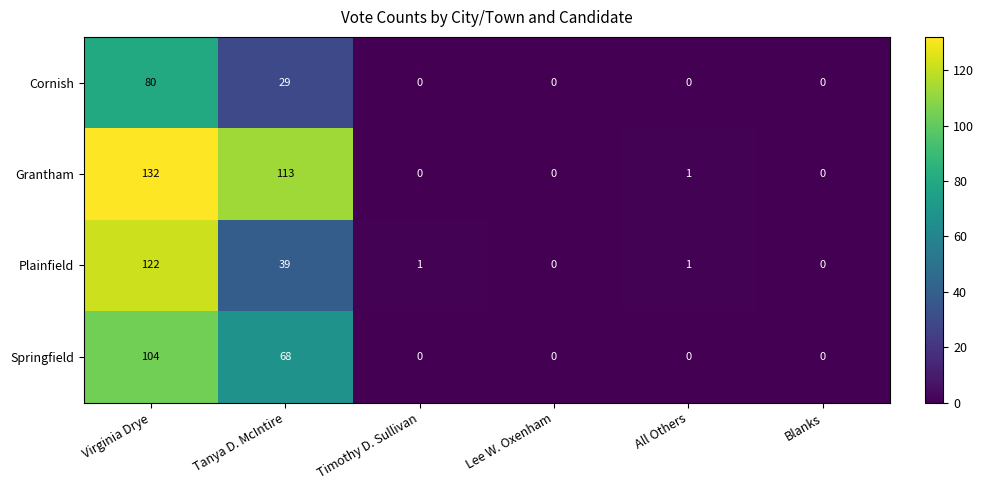

Which series changed the most between Virginia Drye and All Others?

Grantham